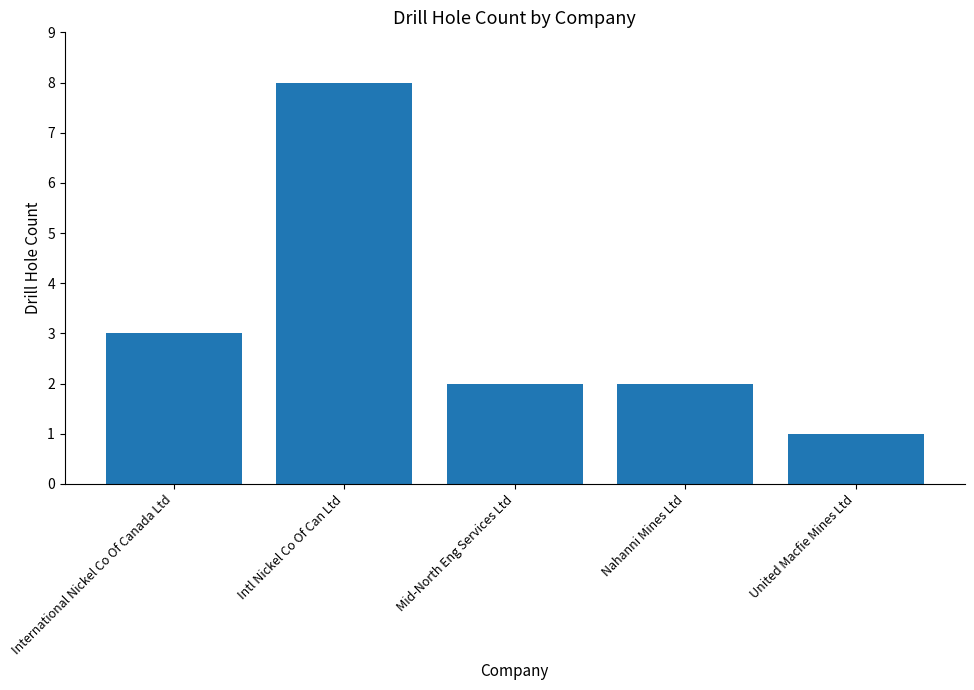

What is the label of the 5th bar from the right?

International Nickel Co Of Canada Ltd